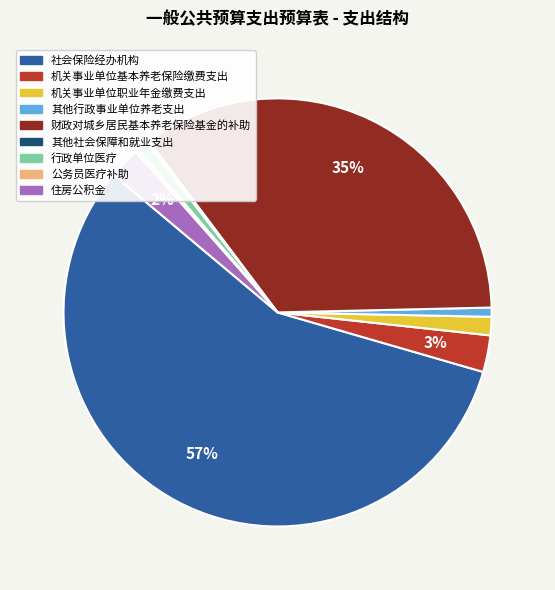

To the nearest percent, what portion does 社会保险经办机构 represent?

57%